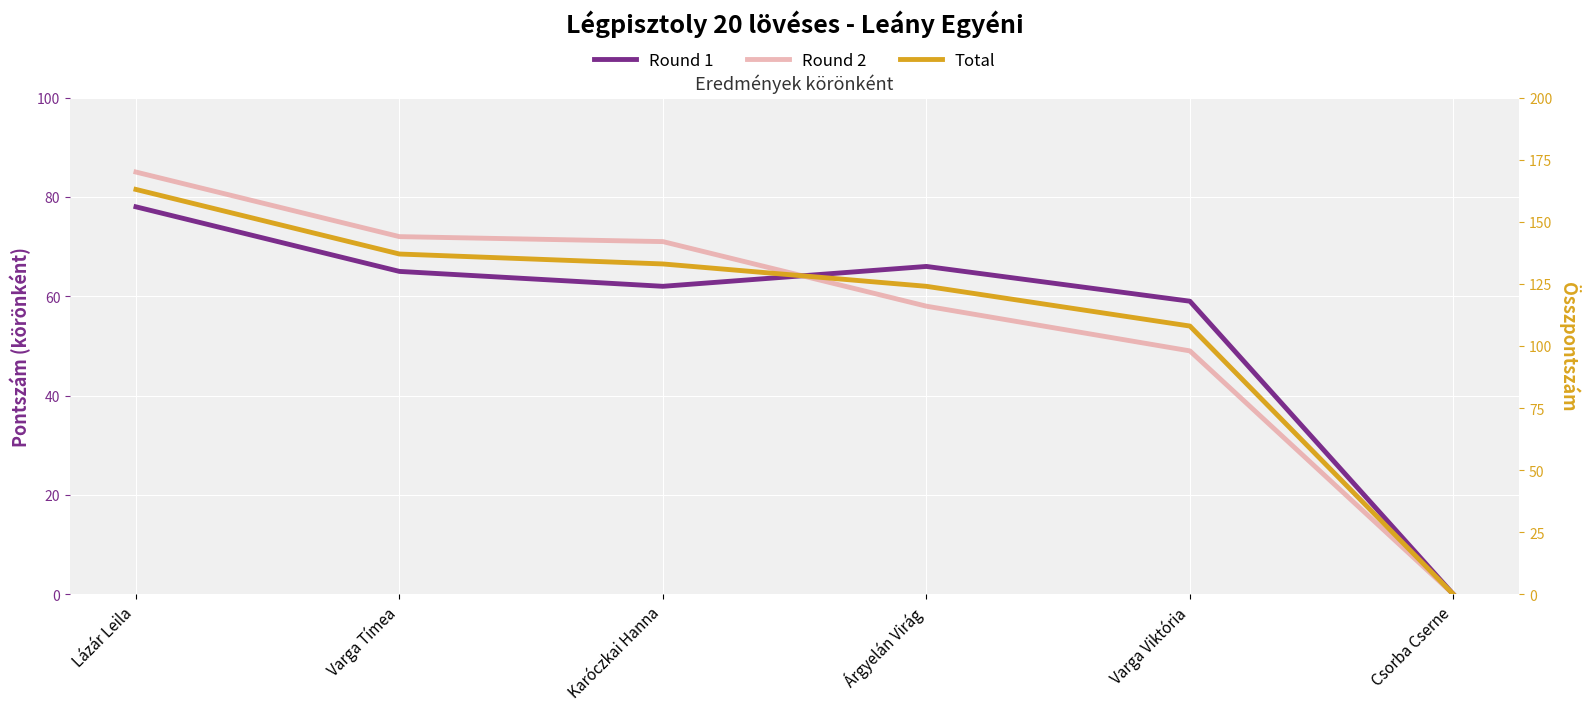

At which category is the sum across all series the highest?

Lázár Leila